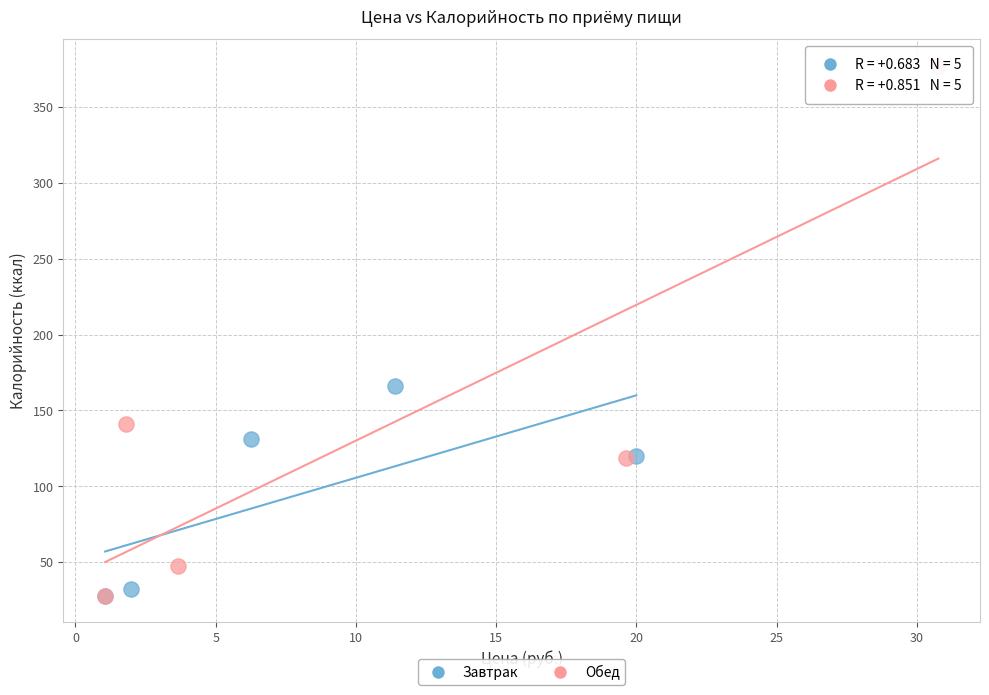

Which series reaches the maximum Y coordinate?

Обед